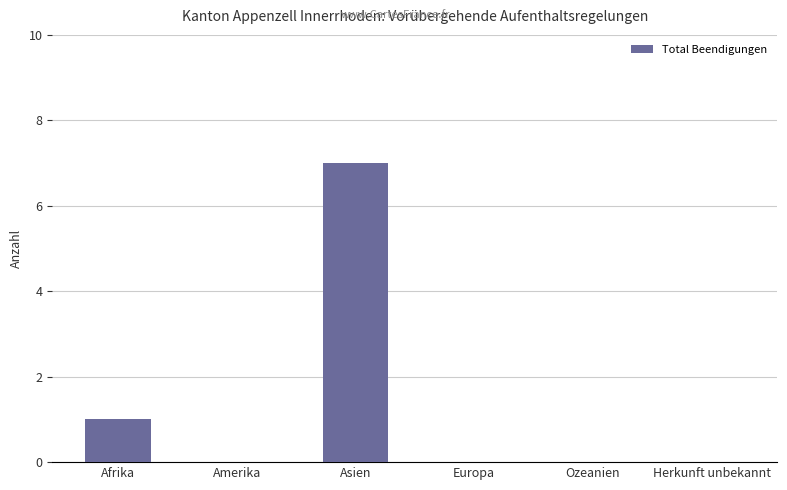

What is the change in value from Asien to Ozeanien?

-7